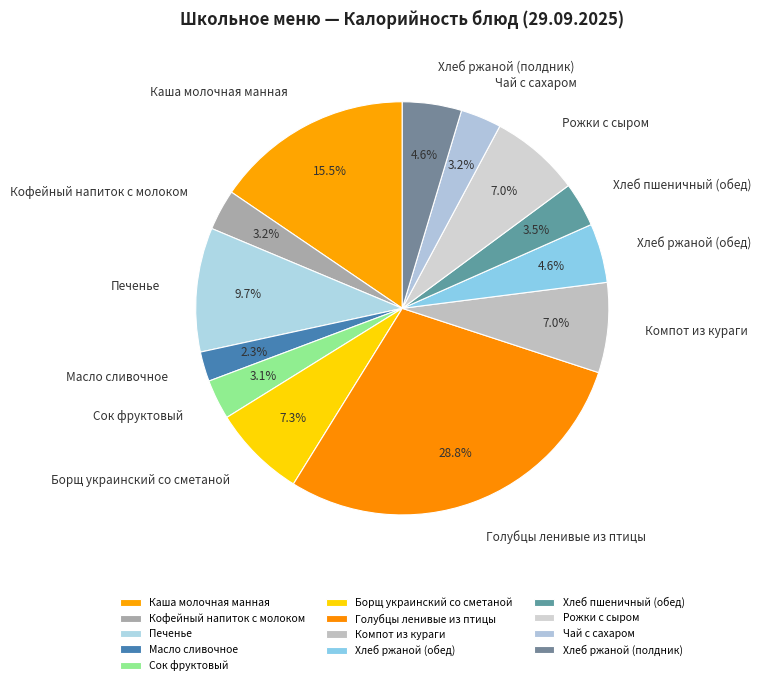

What percentage is the Масло сливочное slice, to the nearest percent?

2%